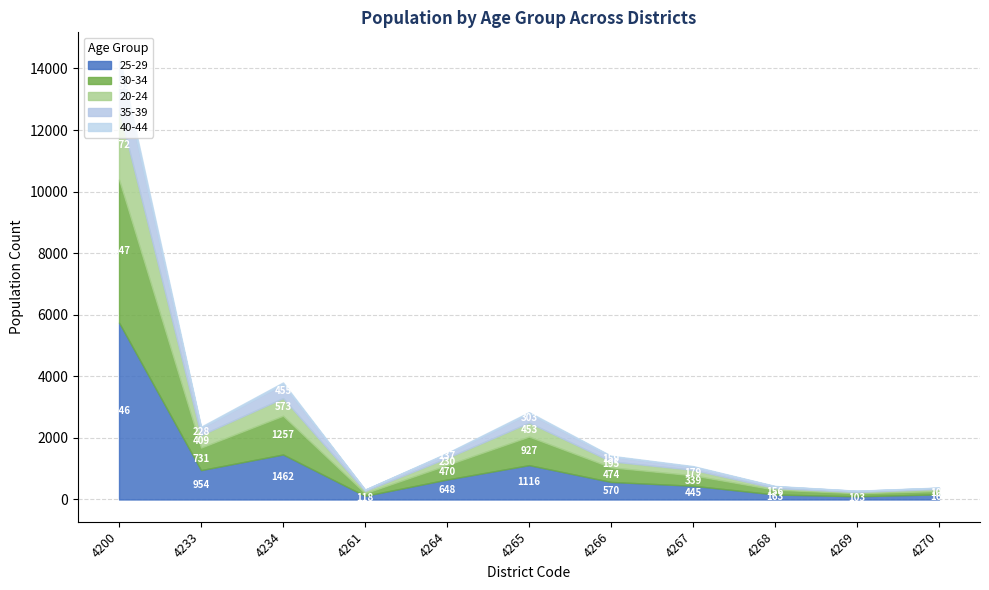

The 30-34 series shows 69 at 4270. True or false?

False